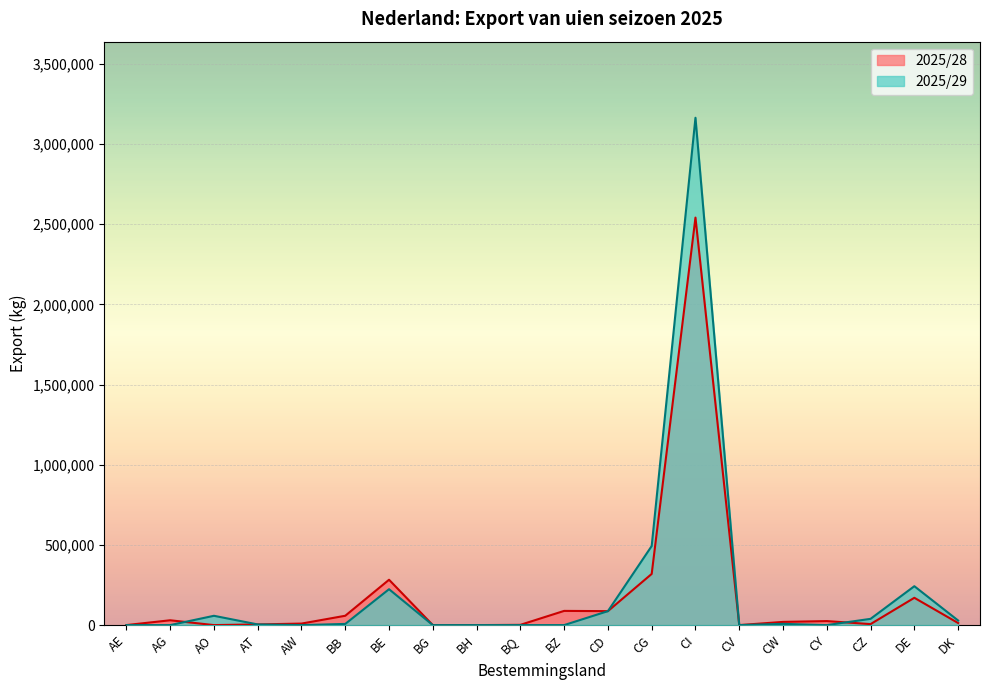

At how many categories does at least one series exceed 593413?

1